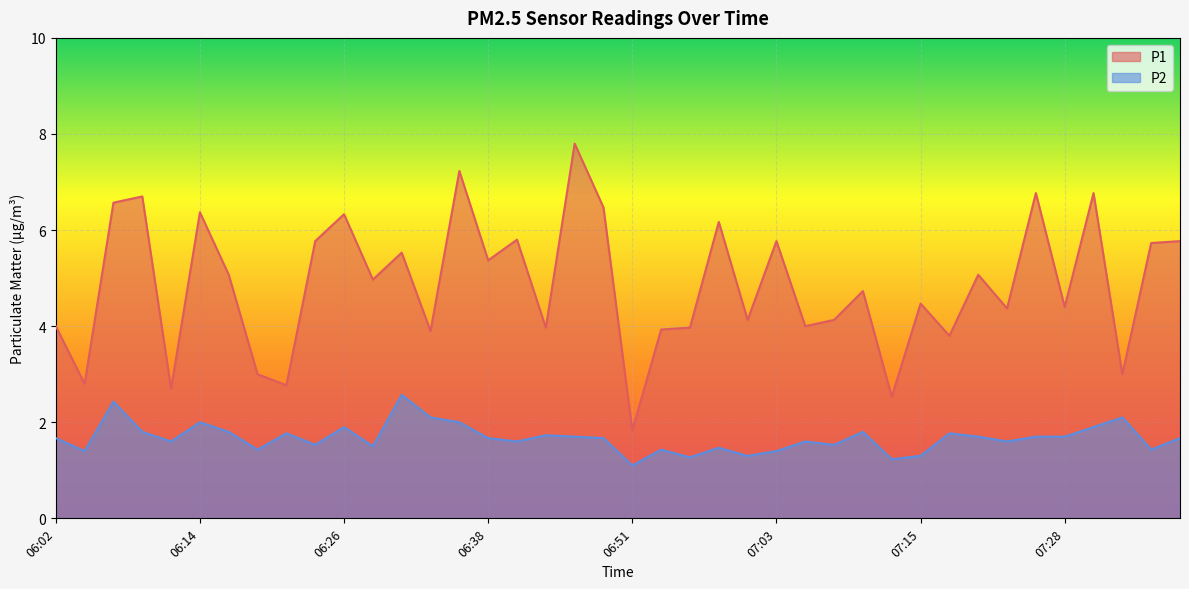

How many categories are shown in the chart?

40